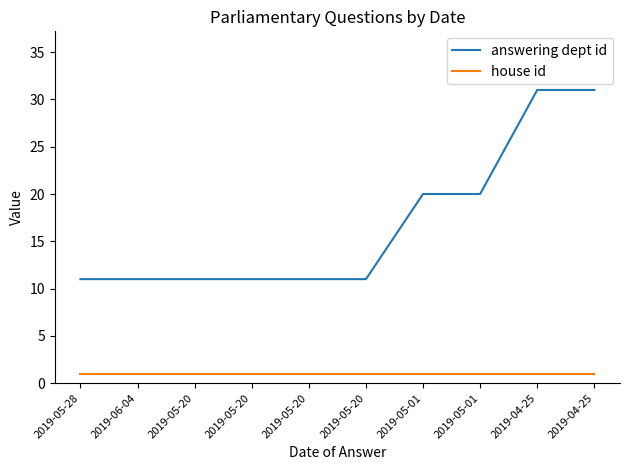

How many lines are shown in the chart?

2